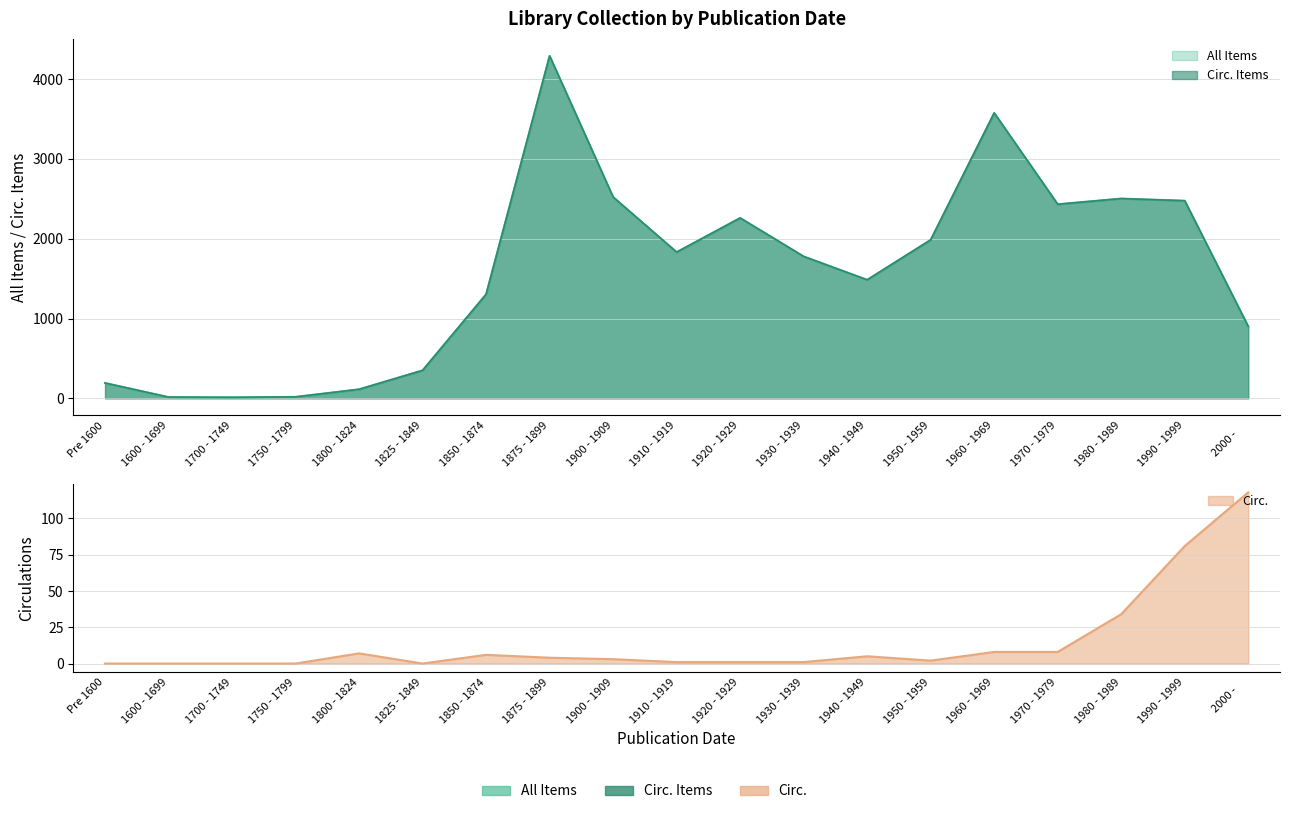

Is it true that Circ. Items equals 2502 at 1980 - 1989?

True